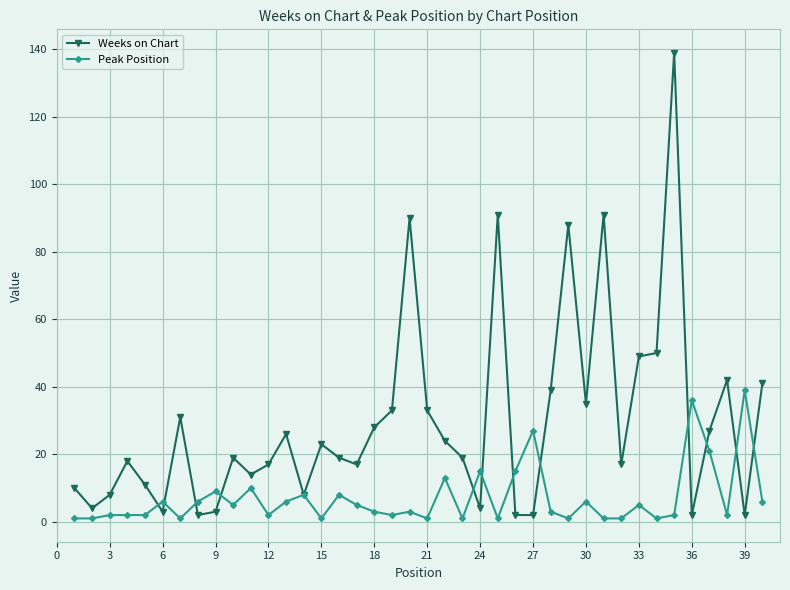

What is the highest value of the Peak Position series?

39